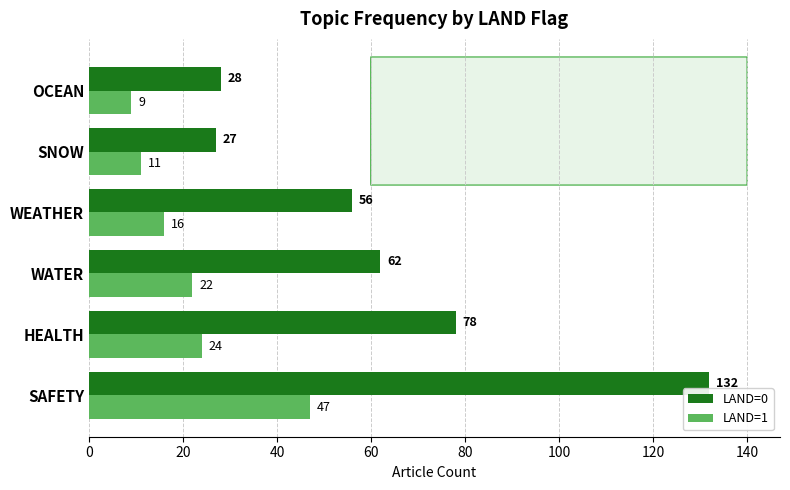

Which series changed the most between HEALTH and SNOW?

LAND=0